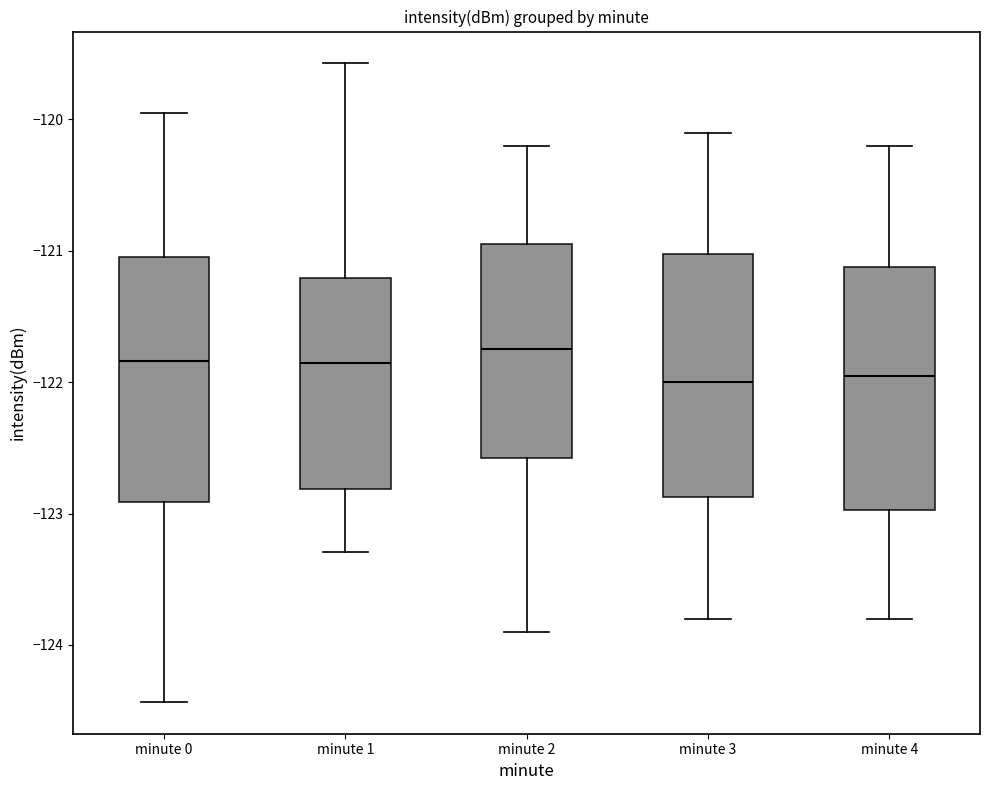

Reading left to right, transcribe this box plot: for each box, give where its median line is, the range the box spans, and where its two whiskers end, as read against the y-axis. The values are not printed on the chart, so give them approximately, as read against the axis.

minute 0: median -121.8, box -122.9 to -121.0, whiskers -124.4 to -119.9
minute 1: median -121.9, box -122.8 to -121.2, whiskers -123.3 to -119.6
minute 2: median -121.7, box -122.6 to -120.9, whiskers -123.9 to -120.2
minute 3: median -122.0, box -122.9 to -121.0, whiskers -123.8 to -120.1
minute 4: median -121.9, box -123.0 to -121.1, whiskers -123.8 to -120.2